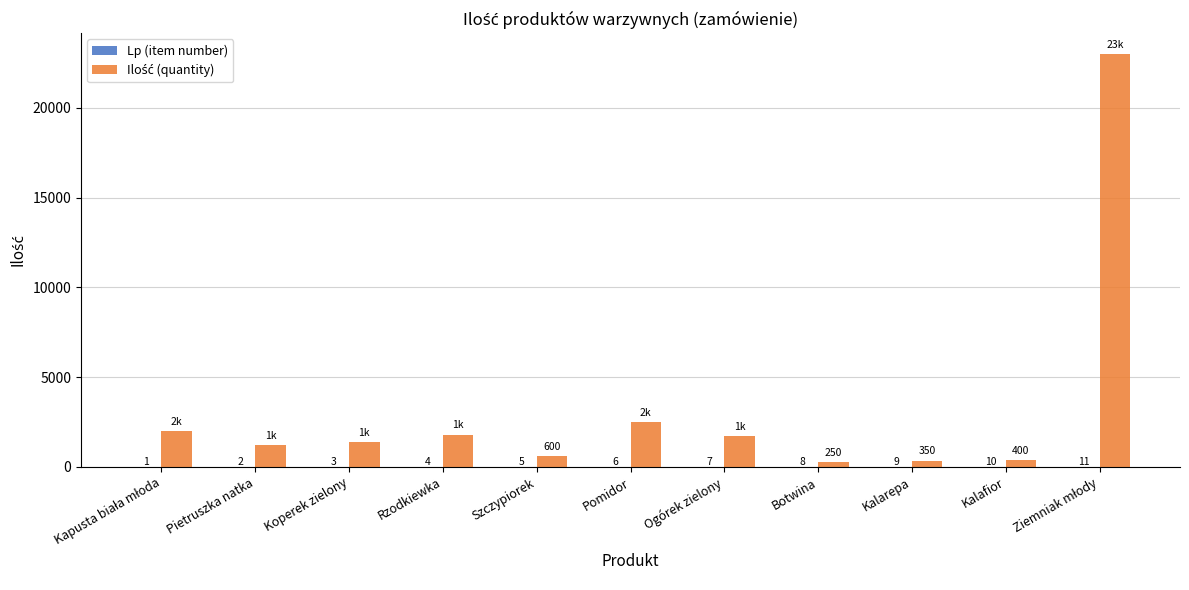

What is the total value across all series at Botwina?

258